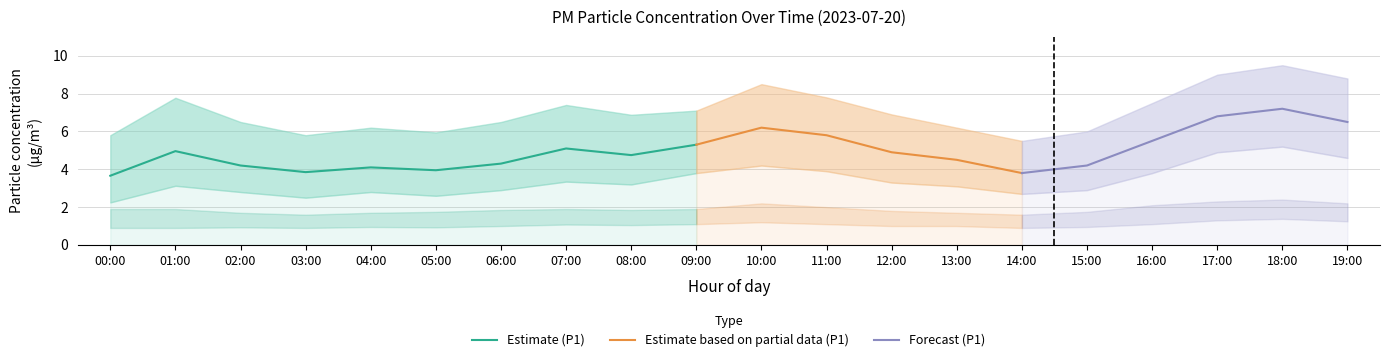

What is the sum of the P2_upper values at 17:00 and 00:00?

4.2